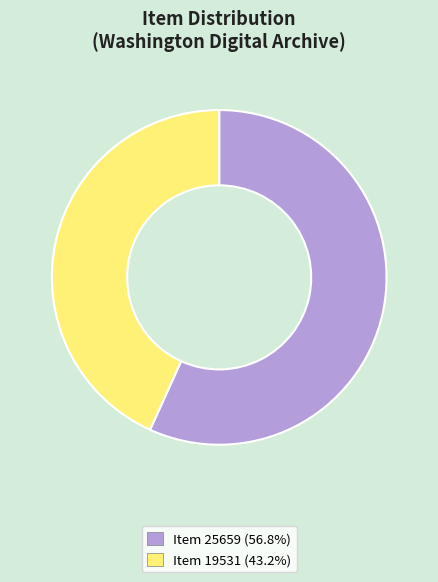

Does any single category account for the majority?

Yes